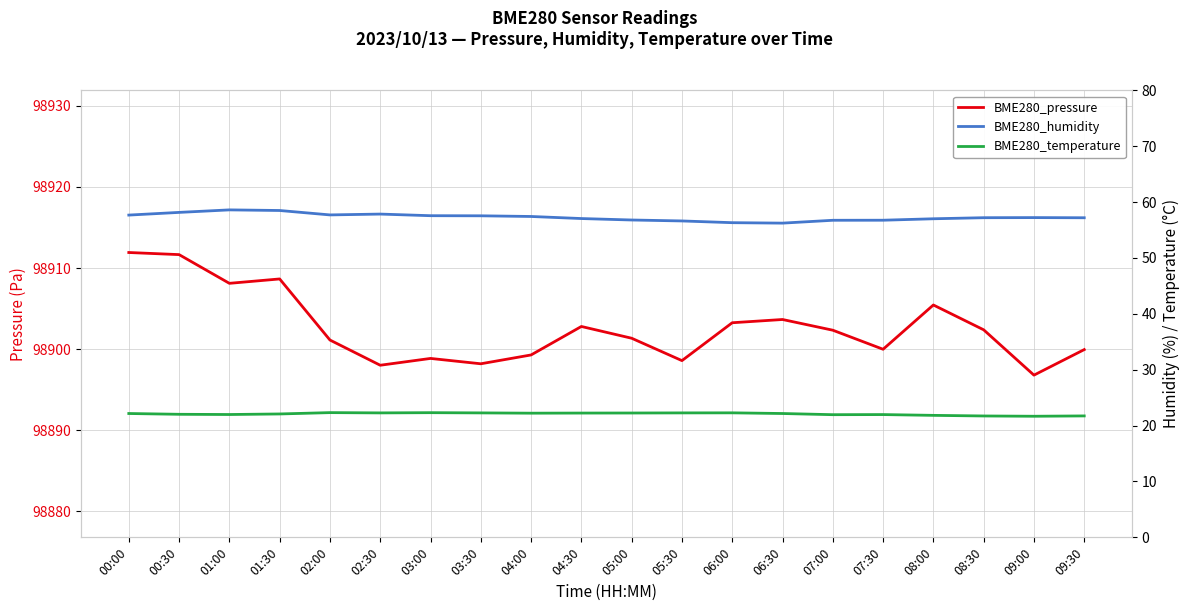

How many series are shown in this chart?

3